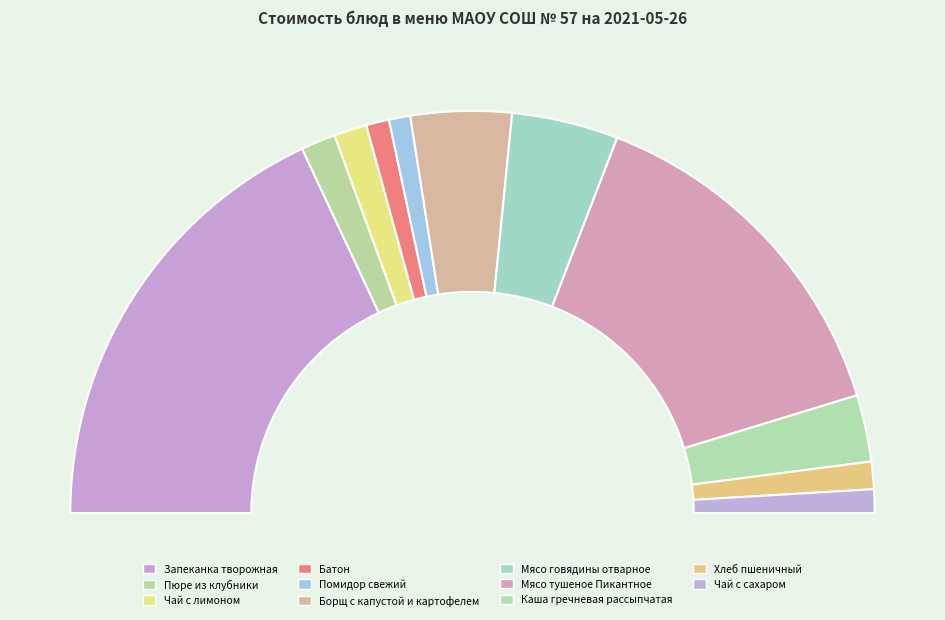

Which has a higher value, Пюре из клубники or Борщ с капустой и картофелем?

Борщ с капустой и картофелем